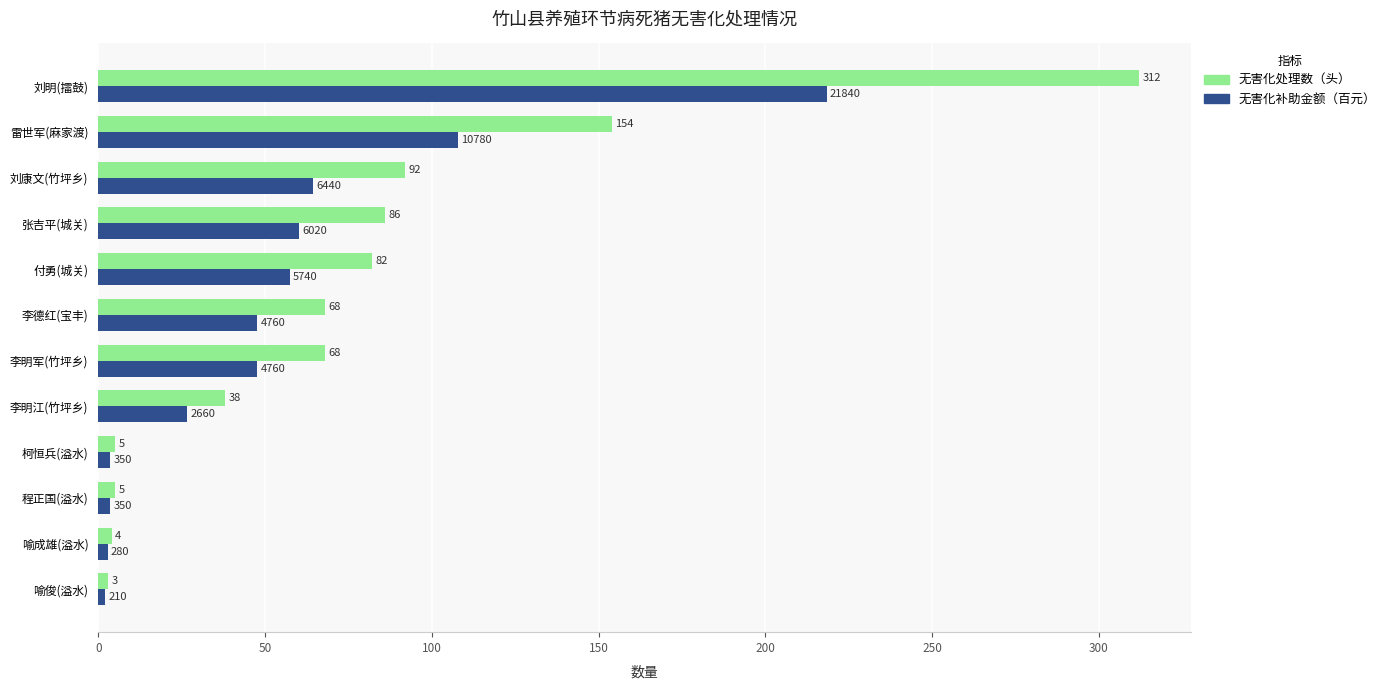

What value does the 无害化处理数（头） series have at 李明军(竹坪乡)?

68.0